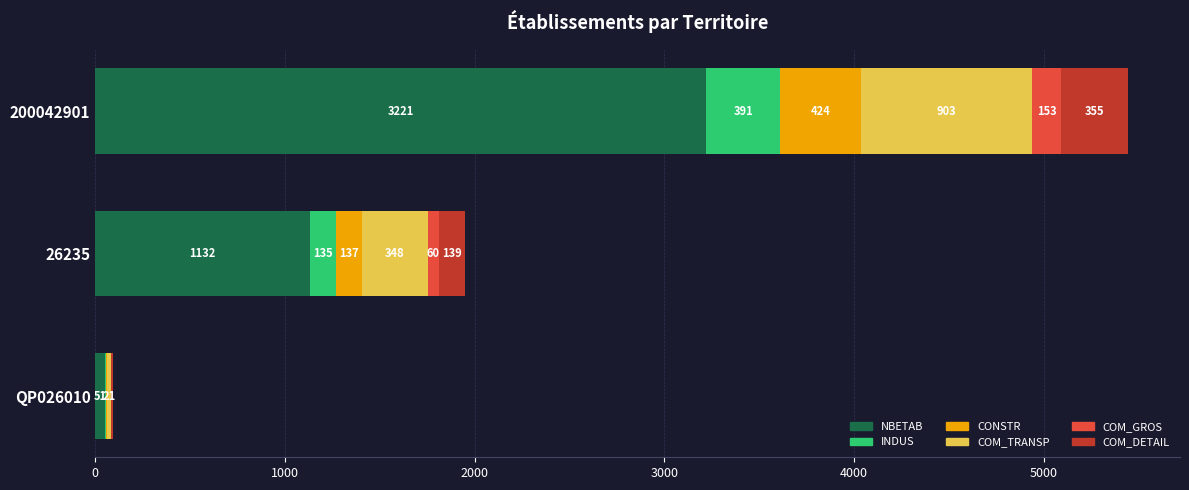

At which category is the sum across all series the highest?

200042901